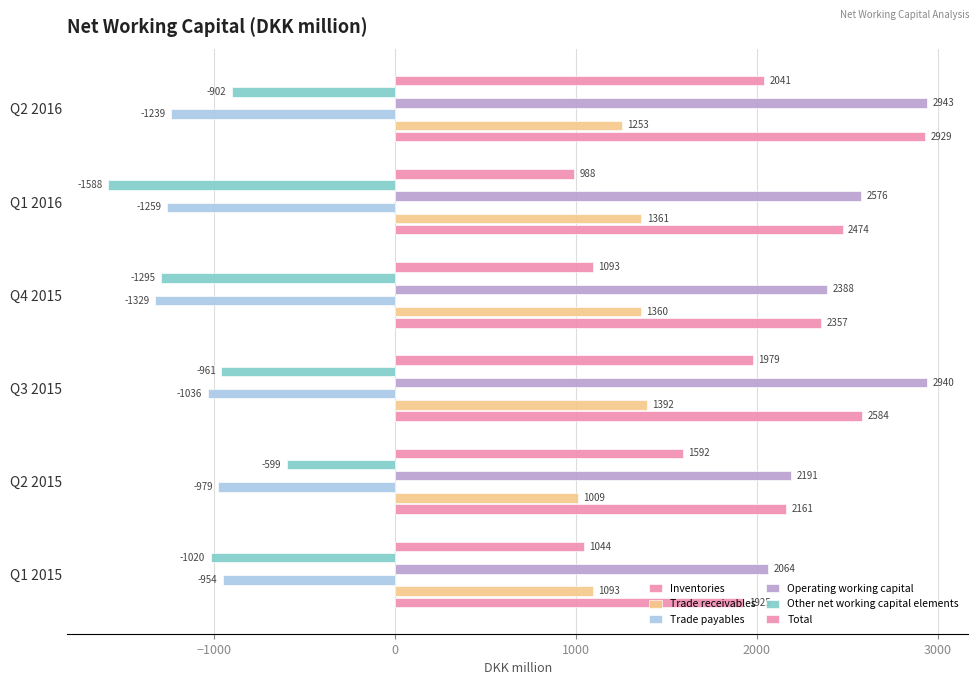

What is the sum of all Trade receivables values?

7468